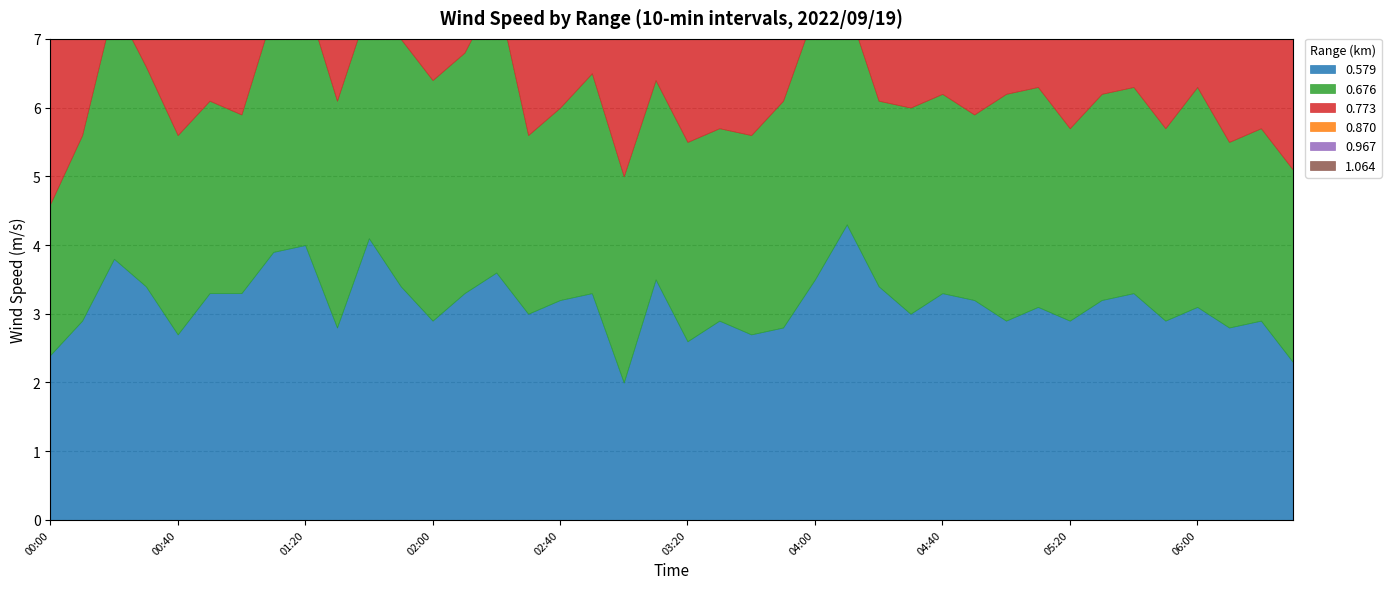

Reading right to left, what are all the values shown in this chart?

0.579: 2022/09/19 06:30=2.3	2022/09/19 06:20=2.9	2022/09/19 06:10=2.8	2022/09/19 06:00=3.1	2022/09/19 05:50=2.9	2022/09/19 05:40=3.3	2022/09/19 05:30=3.2	2022/09/19 05:20=2.9	2022/09/19 05:10=3.1	2022/09/19 05:00=2.9	2022/09/19 04:50=3.2	2022/09/19 04:40=3.3	2022/09/19 04:30=3.0	2022/09/19 04:20=3.4	2022/09/19 04:10=4.3	2022/09/19 04:00=3.5	2022/09/19 03:50=2.8	2022/09/19 03:40=2.7	2022/09/19 03:30=2.9	2022/09/19 03:20=2.6	2022/09/19 03:10=3.5	2022/09/19 03:00=2.0	2022/09/19 02:50=3.3	2022/09/19 02:40=3.2	2022/09/19 02:30=3.0	2022/09/19 02:20=3.6	2022/09/19 02:10=3.3	2022/09/19 02:00=2.9	2022/09/19 01:50=3.4	2022/09/19 01:40=4.1	2022/09/19 01:30=2.8	2022/09/19 01:20=4.0	2022/09/19 01:10=3.9	2022/09/19 01:00=3.3	2022/09/19 00:50=3.3	2022/09/19 00:40=2.7	2022/09/19 00:30=3.4	2022/09/19 00:20=3.8	2022/09/19 00:10=2.9	2022/09/19 00:00=2.4
0.676: 2022/09/19 06:30=2.8	2022/09/19 06:20=2.8	2022/09/19 06:10=2.7	2022/09/19 06:00=3.2	2022/09/19 05:50=2.8	2022/09/19 05:40=3.0	2022/09/19 05:30=3.0	2022/09/19 05:20=2.8	2022/09/19 05:10=3.2	2022/09/19 05:00=3.3	2022/09/19 04:50=2.7	2022/09/19 04:40=2.9	2022/09/19 04:30=3.0	2022/09/19 04:20=2.7	2022/09/19 04:10=3.2	2022/09/19 04:00=3.9	2022/09/19 03:50=3.3	2022/09/19 03:40=2.9	2022/09/19 03:30=2.8	2022/09/19 03:20=2.9	2022/09/19 03:10=2.9	2022/09/19 03:00=3.0	2022/09/19 02:50=3.2	2022/09/19 02:40=2.8	2022/09/19 02:30=2.6	2022/09/19 02:20=4.1	2022/09/19 02:10=3.5	2022/09/19 02:00=3.5	2022/09/19 01:50=3.6	2022/09/19 01:40=3.4	2022/09/19 01:30=3.3	2022/09/19 01:20=3.6	2022/09/19 01:10=3.5	2022/09/19 01:00=2.6	2022/09/19 00:50=2.8	2022/09/19 00:40=2.9	2022/09/19 00:30=3.2	2022/09/19 00:20=3.7	2022/09/19 00:10=2.7	2022/09/19 00:00=2.2
0.773: 2022/09/19 06:30=2.9	2022/09/19 06:20=2.4	2022/09/19 06:10=3.0	2022/09/19 06:00=2.6	2022/09/19 05:50=2.7	2022/09/19 05:40=2.7	2022/09/19 05:30=2.9	2022/09/19 05:20=2.8	2022/09/19 05:10=2.9	2022/09/19 05:00=3.7	2022/09/19 04:50=2.9	2022/09/19 04:40=3.0	2022/09/19 04:30=2.9	2022/09/19 04:20=3.4	2022/09/19 04:10=2.9	2022/09/19 04:00=3.5	2022/09/19 03:50=2.8	2022/09/19 03:40=2.6	2022/09/19 03:30=2.9	2022/09/19 03:20=2.9	2022/09/19 03:10=3.0	2022/09/19 03:00=3.1	2022/09/19 02:50=3.1	2022/09/19 02:40=2.9	2022/09/19 02:30=2.8	2022/09/19 02:20=3.2	2022/09/19 02:10=3.2	2022/09/19 02:00=2.9	2022/09/19 01:50=3.1	2022/09/19 01:40=4.0	2022/09/19 01:30=3.1	2022/09/19 01:20=3.4	2022/09/19 01:10=3.1	2022/09/19 01:00=3.1	2022/09/19 00:50=3.3	2022/09/19 00:40=2.9	2022/09/19 00:30=3.0	2022/09/19 00:20=3.0	2022/09/19 00:10=2.9	2022/09/19 00:00=2.5
0.870: 2022/09/19 06:30=2.7	2022/09/19 06:20=2.5	2022/09/19 06:10=2.6	2022/09/19 06:00=2.6	2022/09/19 05:50=2.5	2022/09/19 05:40=2.8	2022/09/19 05:30=3.0	2022/09/19 05:20=2.9	2022/09/19 05:10=2.8	2022/09/19 05:00=3.1	2022/09/19 04:50=2.9	2022/09/19 04:40=2.4	2022/09/19 04:30=3.0	2022/09/19 04:20=2.4	2022/09/19 04:10=3.4	2022/09/19 04:00=3.5	2022/09/19 03:50=3.0	2022/09/19 03:40=2.4	2022/09/19 03:30=2.8	2022/09/19 03:20=2.8	2022/09/19 03:10=3.0	2022/09/19 03:00=3.3	2022/09/19 02:50=3.0	2022/09/19 02:40=3.0	2022/09/19 02:30=2.7	2022/09/19 02:20=3.5	2022/09/19 02:10=2.9	2022/09/19 02:00=999.0	2022/09/19 01:50=2.9	2022/09/19 01:40=3.7	2022/09/19 01:30=2.6	2022/09/19 01:20=3.5	2022/09/19 01:10=3.1	2022/09/19 01:00=3.2	2022/09/19 00:50=3.0	2022/09/19 00:40=2.7	2022/09/19 00:30=2.9	2022/09/19 00:20=2.4	2022/09/19 00:10=2.9	2022/09/19 00:00=2.8
0.967: 2022/09/19 06:30=2.7	2022/09/19 06:20=2.2	2022/09/19 06:10=2.2	2022/09/19 06:00=2.3	2022/09/19 05:50=2.3	2022/09/19 05:40=2.8	2022/09/19 05:30=2.6	2022/09/19 05:20=2.5	2022/09/19 05:10=2.6	2022/09/19 05:00=2.8	2022/09/19 04:50=2.5	2022/09/19 04:40=2.6	2022/09/19 04:30=2.5	2022/09/19 04:20=2.3	2022/09/19 04:10=3.1	2022/09/19 04:00=3.3	2022/09/19 03:50=2.9	2022/09/19 03:40=2.6	2022/09/19 03:30=2.4	2022/09/19 03:20=2.4	2022/09/19 03:10=2.9	2022/09/19 03:00=3.3	2022/09/19 02:50=2.8	2022/09/19 02:40=2.6	2022/09/19 02:30=2.5	2022/09/19 02:20=3.4	2022/09/19 02:10=3.2	2022/09/19 02:00=999.0	2022/09/19 01:50=2.7	2022/09/19 01:40=3.3	2022/09/19 01:30=2.7	2022/09/19 01:20=2.5	2022/09/19 01:10=2.7	2022/09/19 01:00=3.3	2022/09/19 00:50=3.1	2022/09/19 00:40=2.7	2022/09/19 00:30=2.8	2022/09/19 00:20=2.3	2022/09/19 00:10=2.7	2022/09/19 00:00=2.8
1.064: 2022/09/19 06:30=2.3	2022/09/19 06:20=2.2	2022/09/19 06:10=2.1	2022/09/19 06:00=2.0	2022/09/19 05:50=2.2	2022/09/19 05:40=2.4	2022/09/19 05:30=3.0	2022/09/19 05:20=2.6	2022/09/19 05:10=2.4	2022/09/19 05:00=3.0	2022/09/19 04:50=2.4	2022/09/19 04:40=2.4	2022/09/19 04:30=2.4	2022/09/19 04:20=2.7	2022/09/19 04:10=2.7	2022/09/19 04:00=3.6	2022/09/19 03:50=2.7	2022/09/19 03:40=2.6	2022/09/19 03:30=2.4	2022/09/19 03:20=2.5	2022/09/19 03:10=2.7	2022/09/19 03:00=3.1	2022/09/19 02:50=2.7	2022/09/19 02:40=2.5	2022/09/19 02:30=2.6	2022/09/19 02:20=3.7	2022/09/19 02:10=2.5	2022/09/19 02:00=2.9	2022/09/19 01:50=3.2	2022/09/19 01:40=3.7	2022/09/19 01:30=2.8	2022/09/19 01:20=2.8	2022/09/19 01:10=3.0	2022/09/19 01:00=2.7	2022/09/19 00:50=3.2	2022/09/19 00:40=2.6	2022/09/19 00:30=3.1	2022/09/19 00:20=2.5	2022/09/19 00:10=2.4	2022/09/19 00:00=2.2